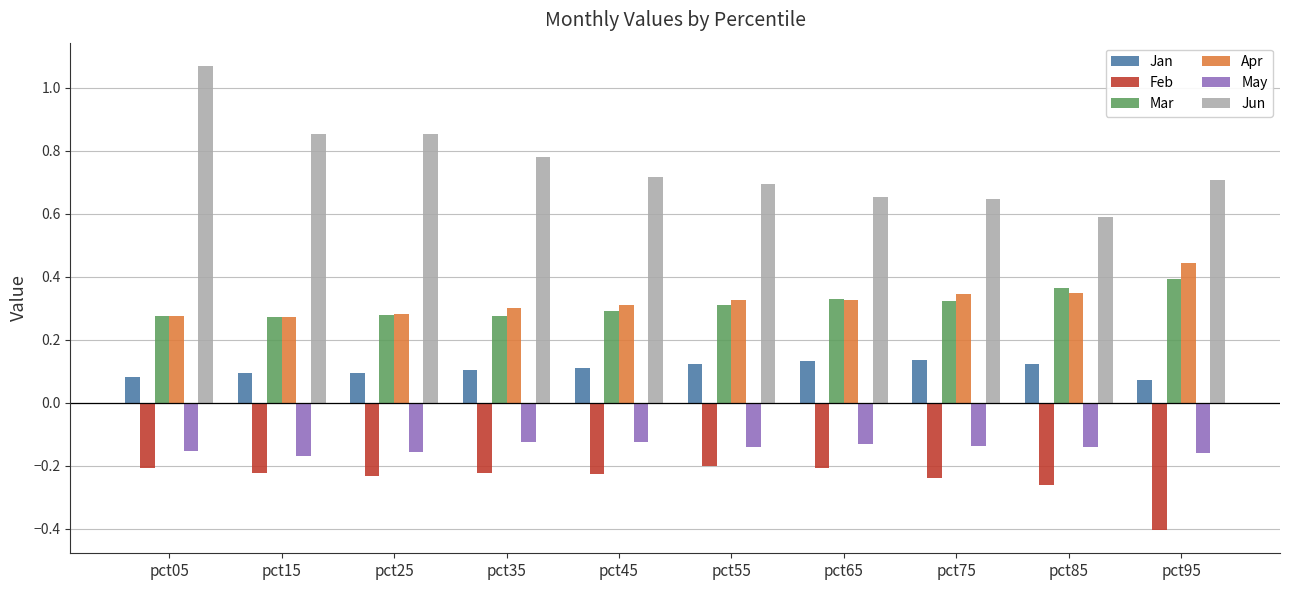

Does the chart contain stacked bars?

No